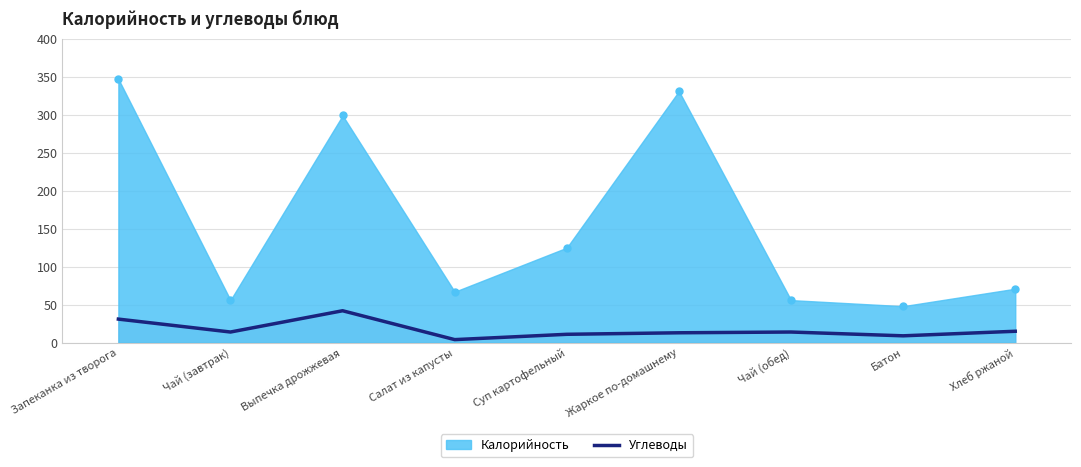

What is the spread (max minus min) of values at Батон?

39